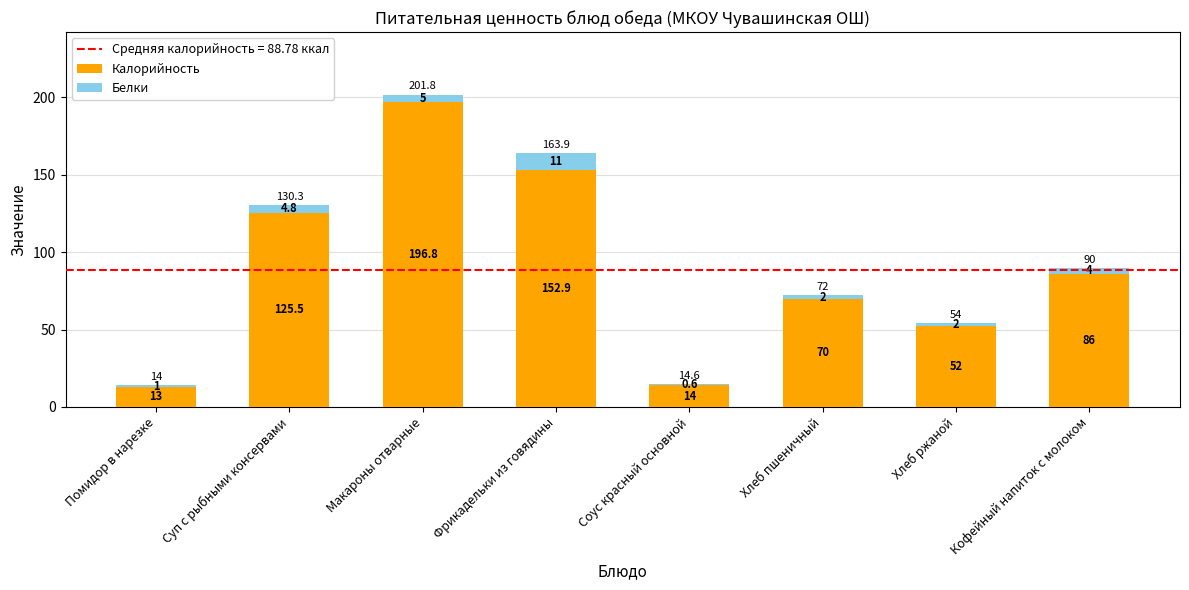

Are the bars horizontal?

No